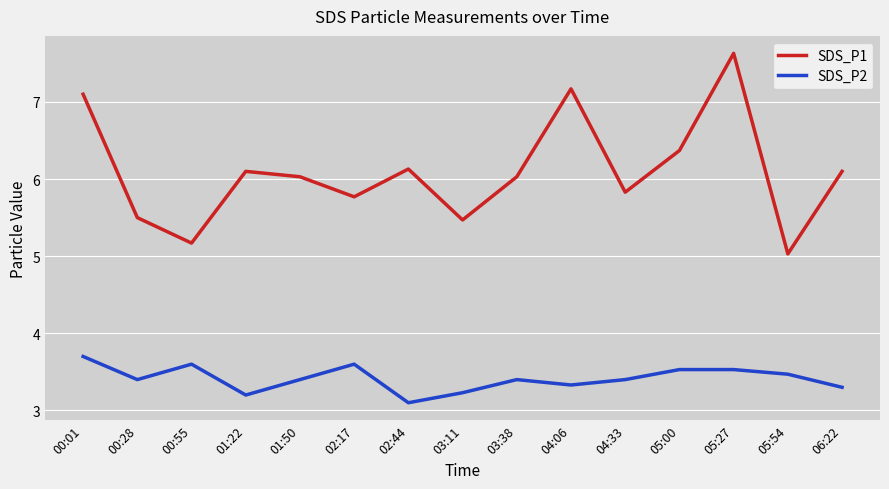

How many interior local valleys does the SDS_P2 series have?

4